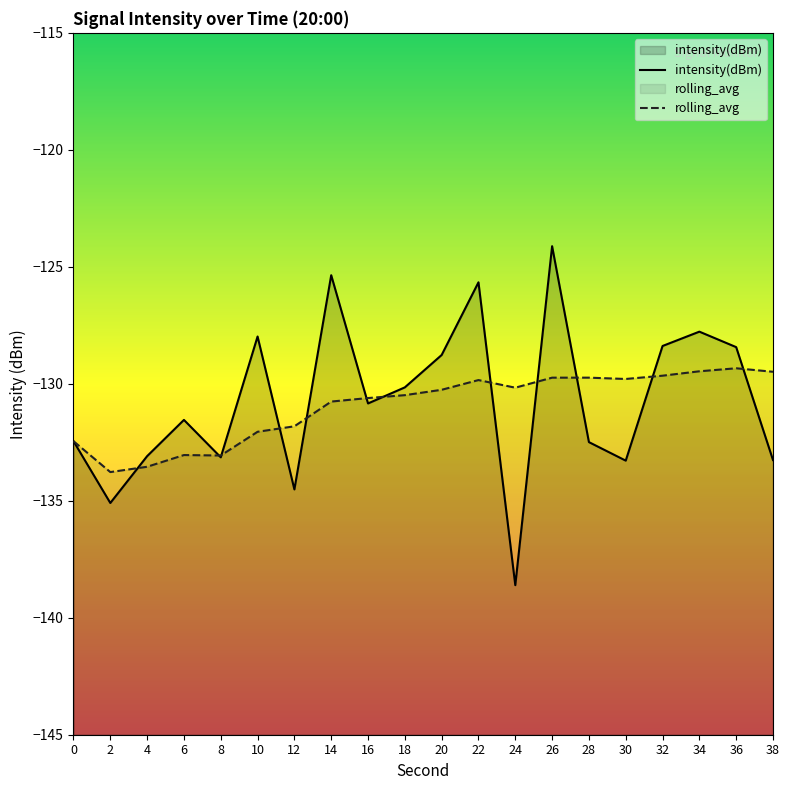

How many series are shown in this chart?

2